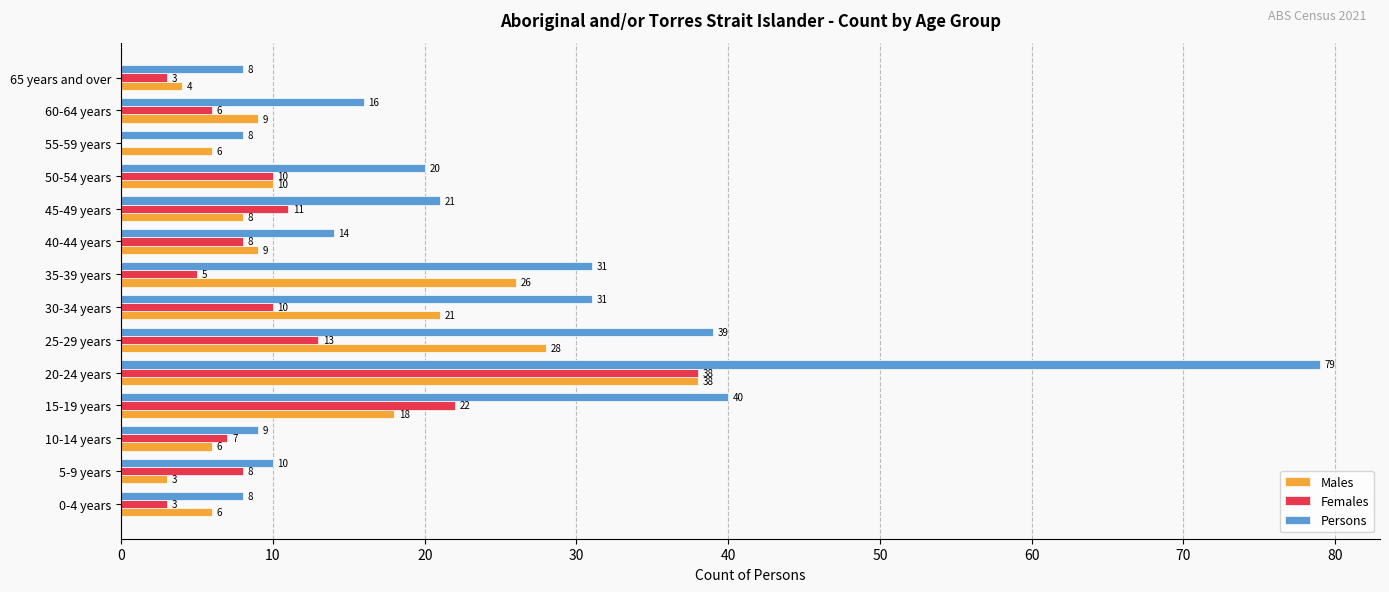

Between 0-4 years and 30-34 years, which series saw the biggest shift?

Persons